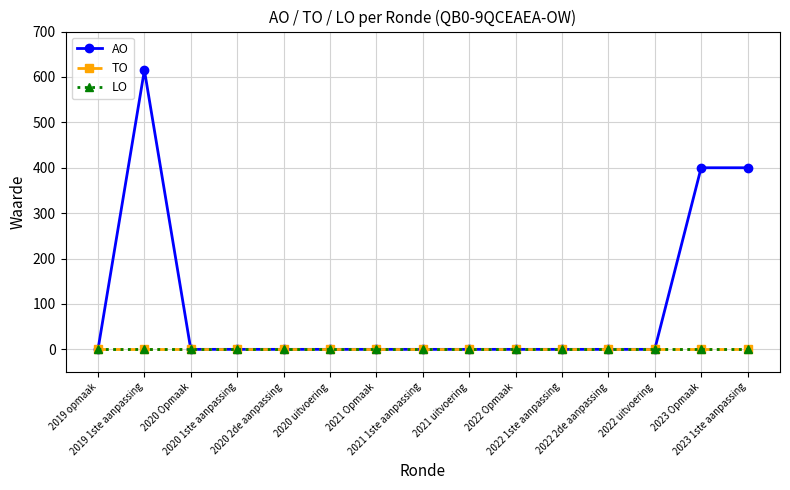

At how many categories does at least one series exceed 608?

1